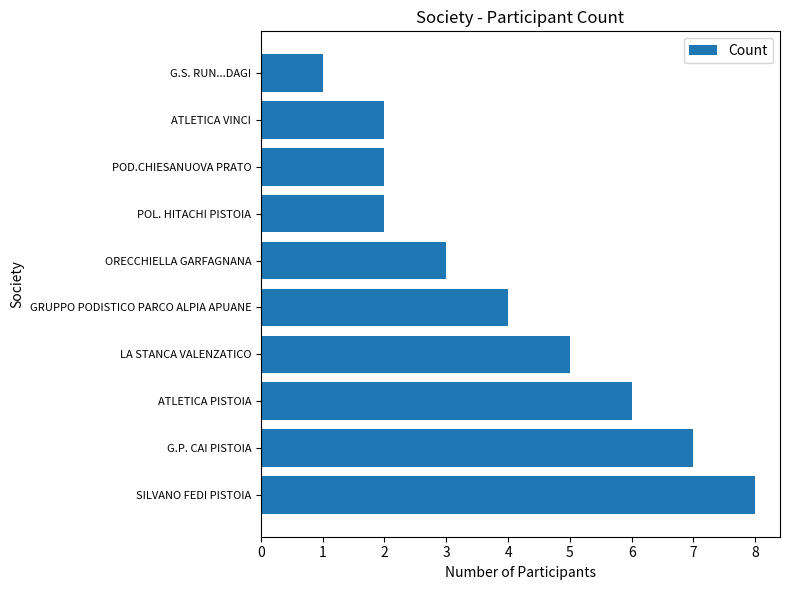

The chart shows a value of 8 at SILVANO FEDI PISTOIA. True or false?

True